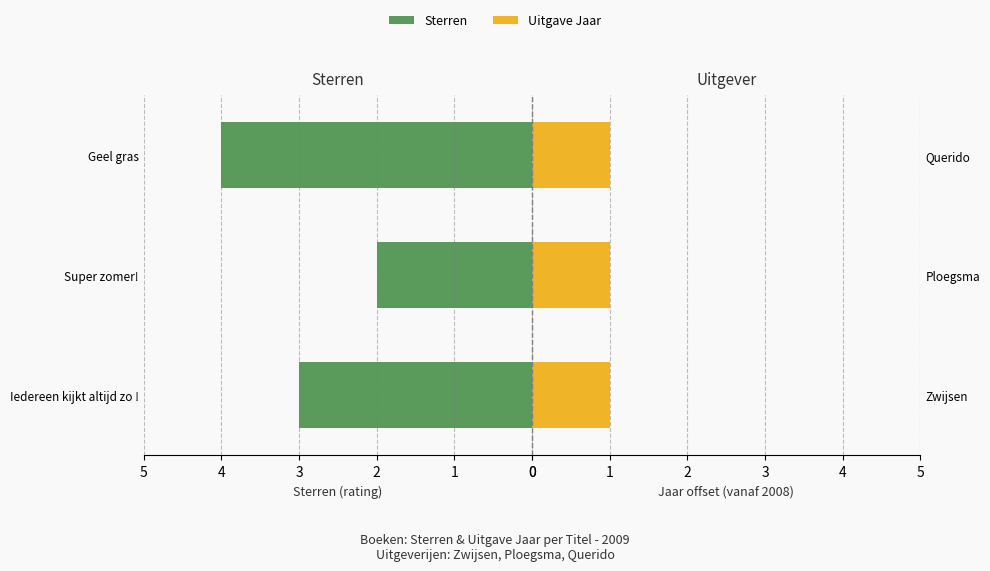

What value does the Sterren series have at Geel gras?

4.0